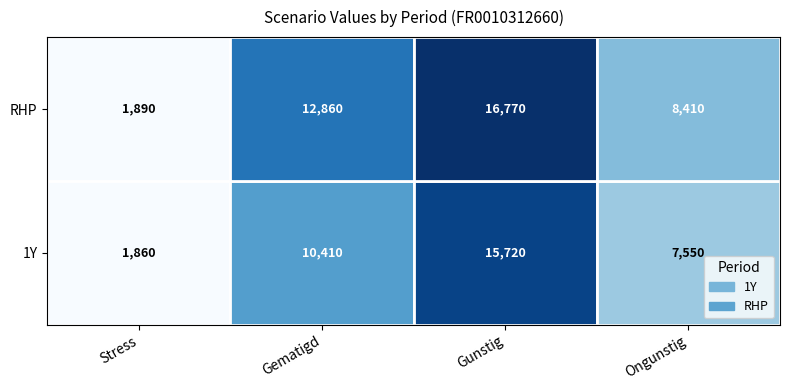

At how many categories does at least one series exceed 14424?

1